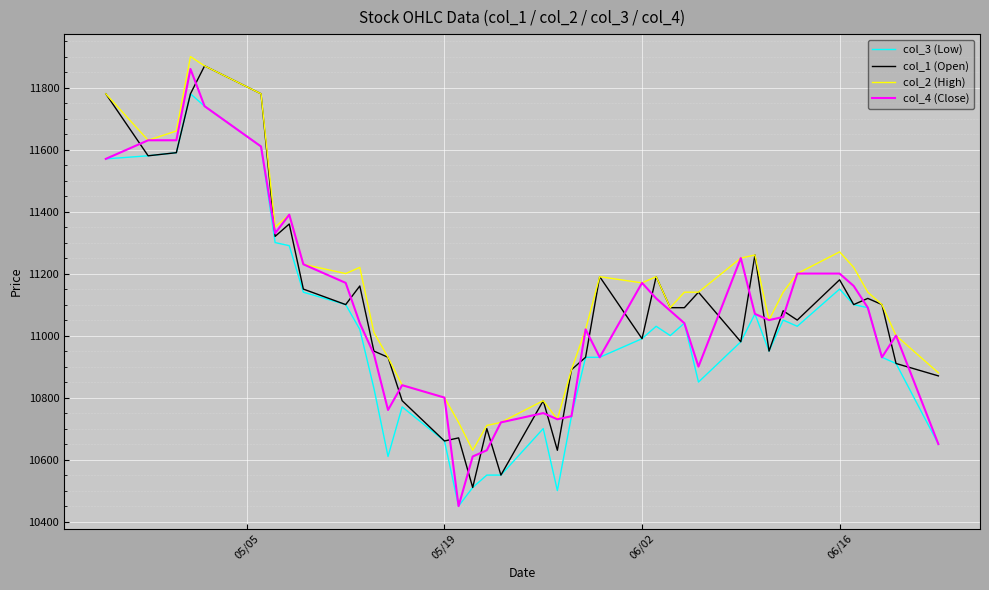

What is the highest value of the col_1 (Open) series?

11870